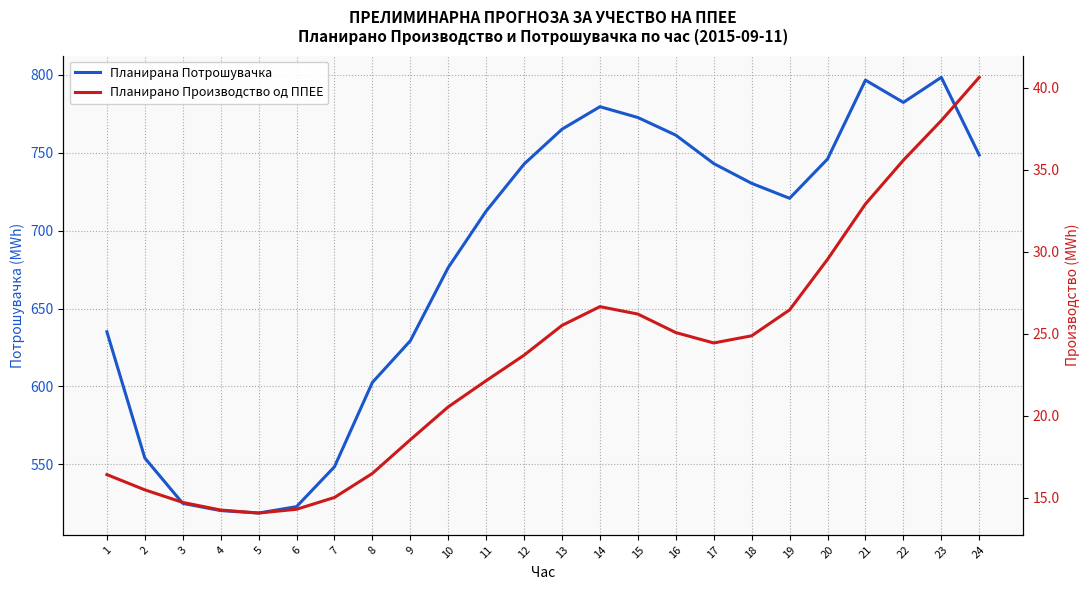

In Планирано Производство од ППЕЕ, how many points are lower than both neighbors (excluding endpoints)?

2